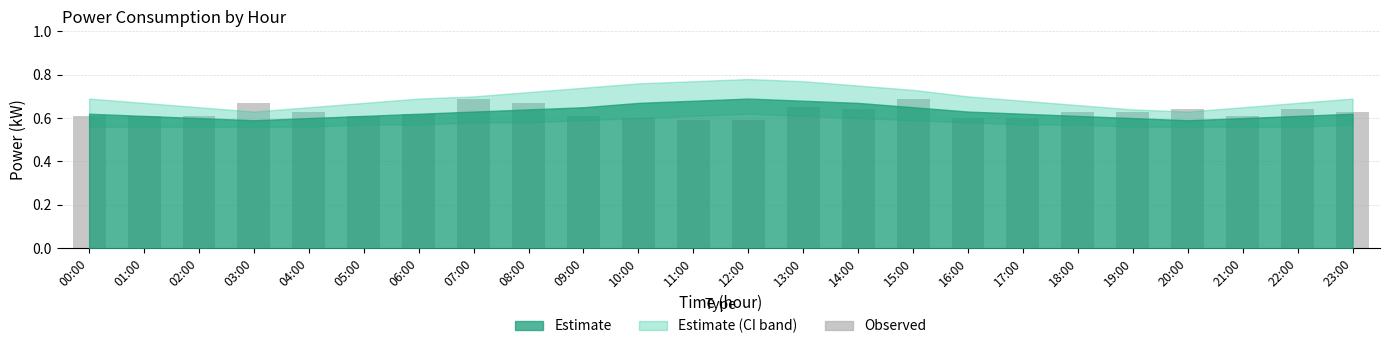

Between 08:00 and 15:00, which is larger?

15:00